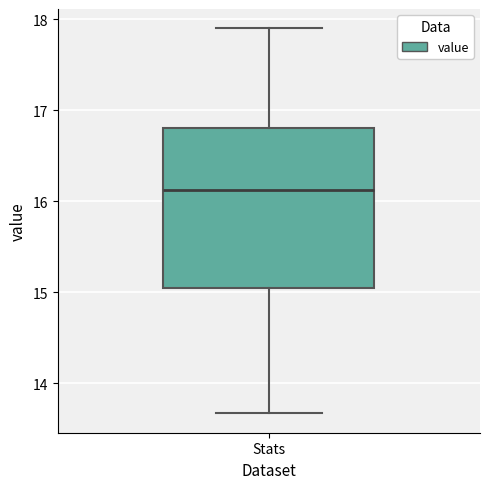

Where is the lower edge of the box for Stats on the y-axis? The values are not printed on the chart, so give them approximately, as read against the axis.

15.1